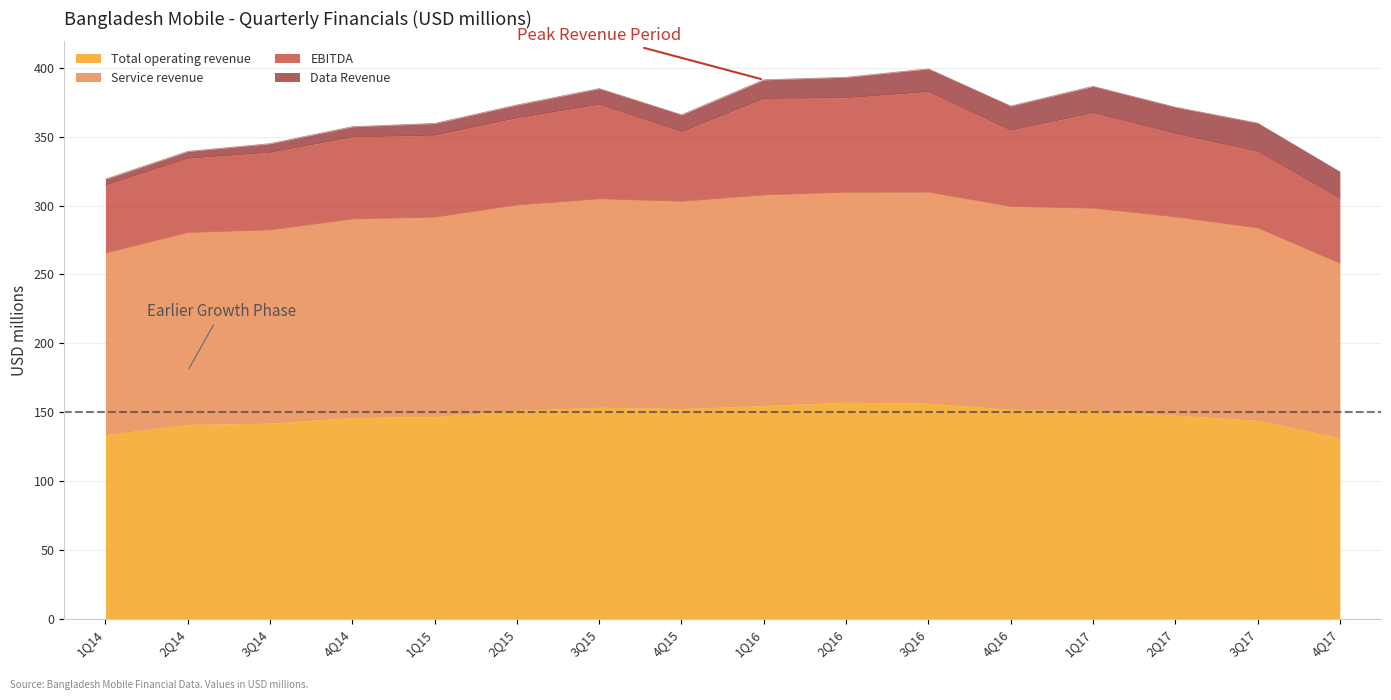

What is the maximum value for Total operating revenue?

157.2